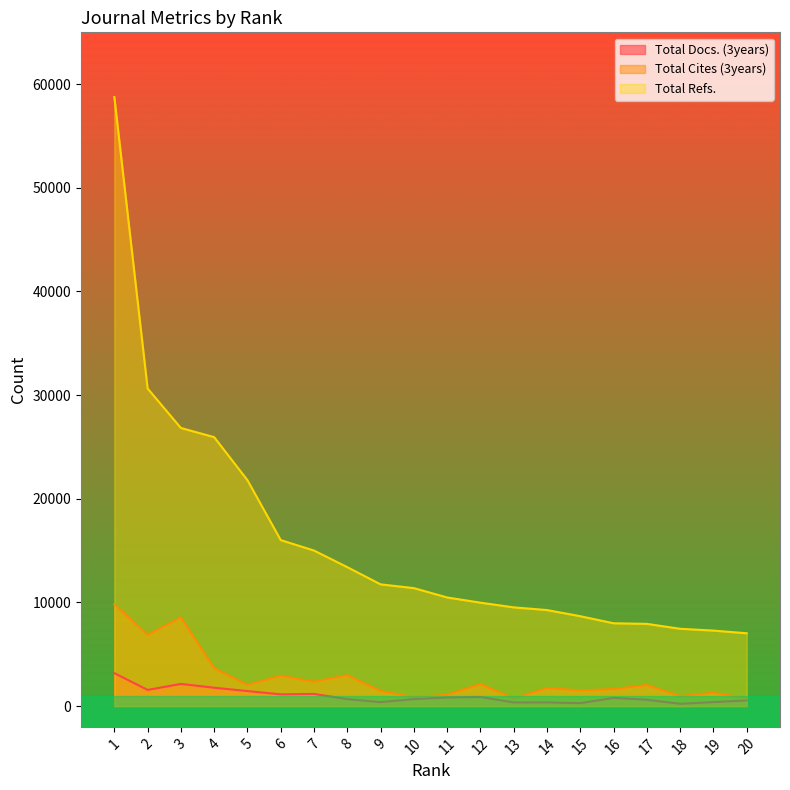

List the labels in order of Total Cites (3years) value, largest first.

1, 3, 2, 4, 8, 6, 7, 12, 5, 17, 14, 16, 15, 9, 19, 11, 18, 10, 20, 13